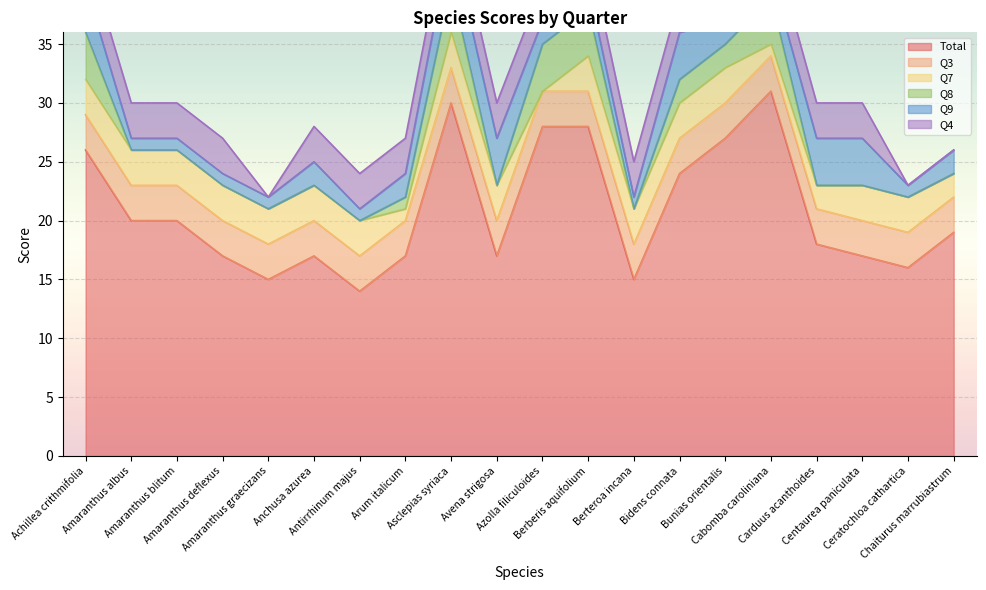

What is the label of the 7th point from the left?

Antirrhinum majus